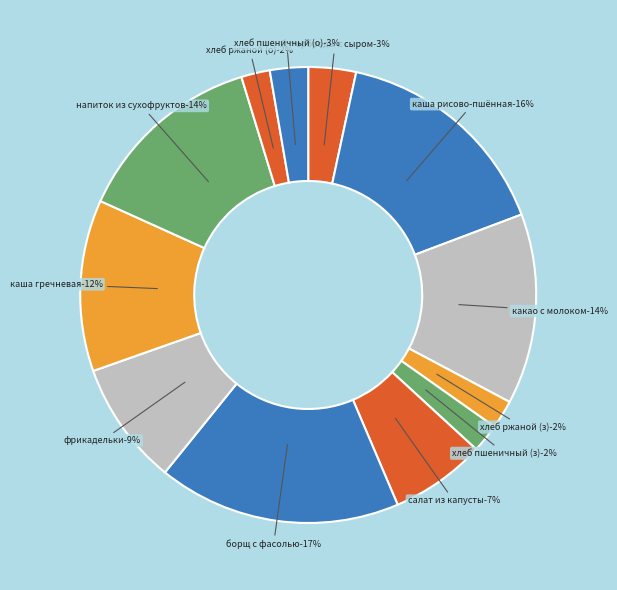

Rank the categories by value from lowest to highest.

Хлеб ржаной (завтрак), Хлеб пшеничный (завтрак), Хлеб ржаной (обед), Хлеб пшеничный (обед), Бутерброды с сыром, Салат из белокочанной капусты, Фрикадельки в соусе, Каша гречневая, Какао с молоком, Напиток из смеси сухофруктов, Каша вязкая молочная из риса и пшена, Борщ с фасолью